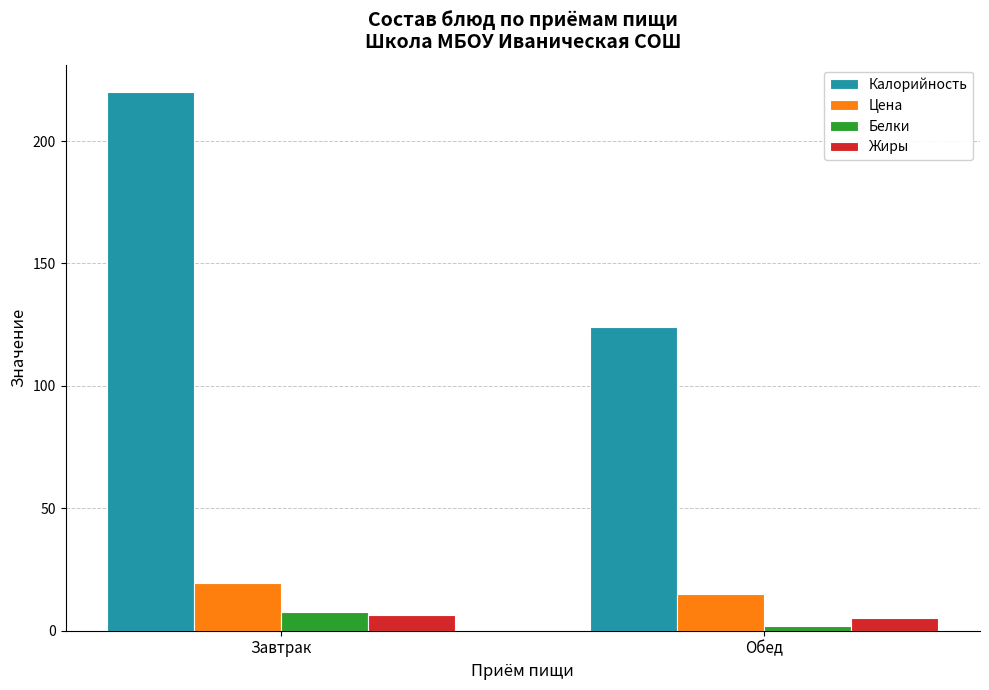

What is the maximum value shown in the chart?

220.2